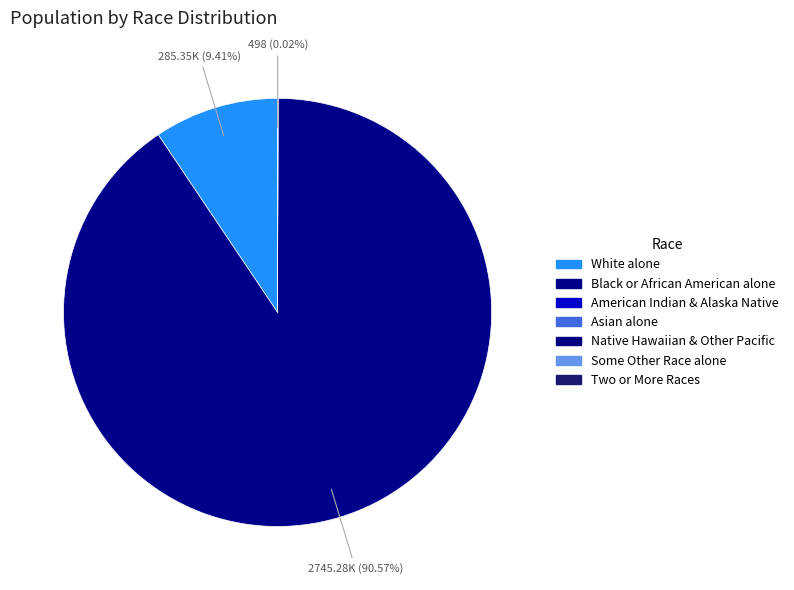

Which slice is the smallest?

Native Hawaiian and Other Pacific